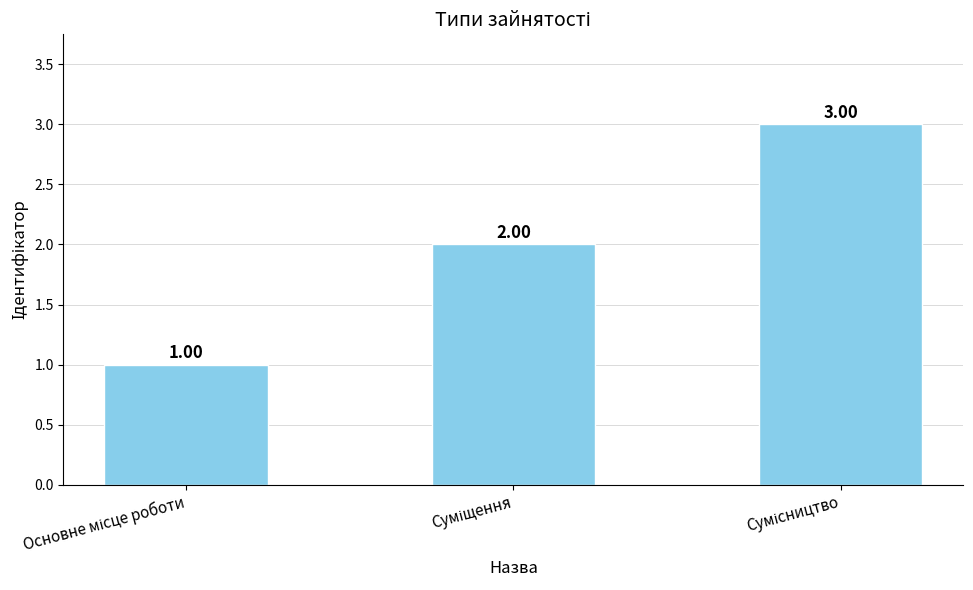

What is the sum of all values?

6